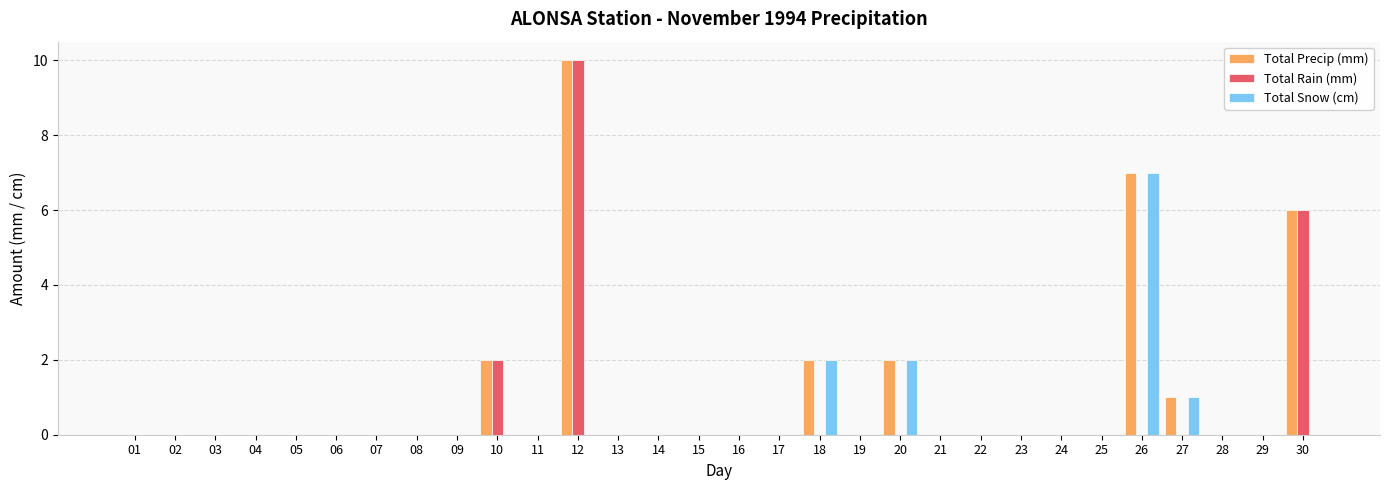

What is the sum of the Total Rain (mm) values at 17 and 12?

10